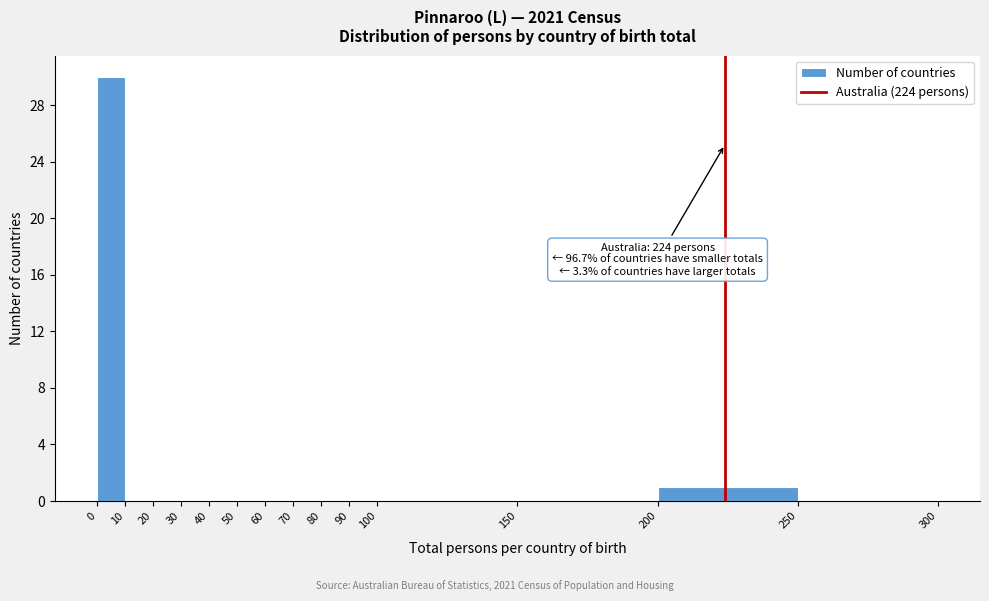

Over which range of the x-axis is the bar tallest?

0 to 10